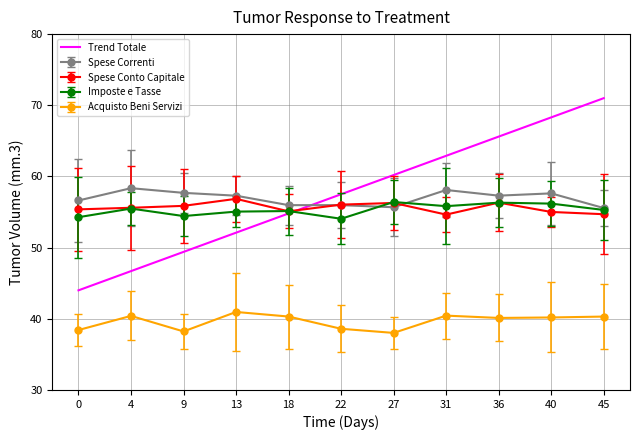

What is the greatest value displayed?

71.0